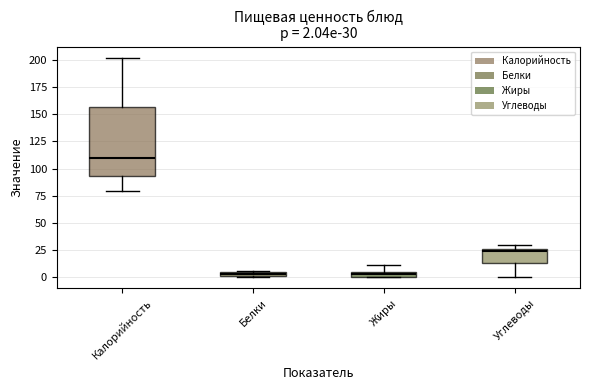

Comparing the boxes themselves (not the whiskers), which one is the tallest?

Калорийность